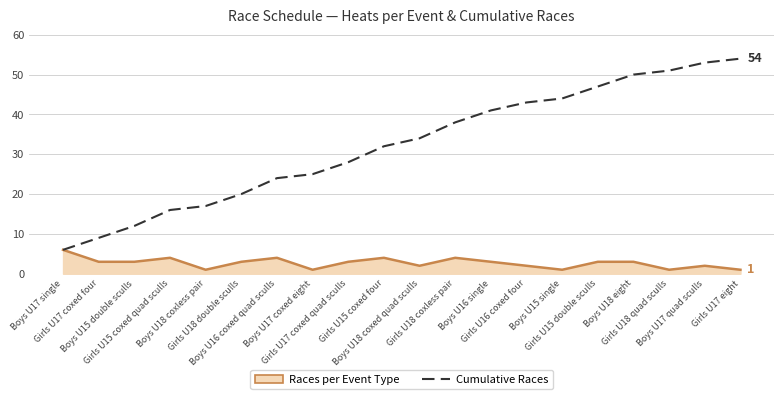

Reading left to right, what are all the values shown in this chart?

Races per Event Type: 6	3	3	4	1	3	4	1	3	4	2	4	3	2	1	3	3	1	2	1
Cumulative Races: 6	9	12	16	17	20	24	25	28	32	34	38	41	43	44	47	50	51	53	54